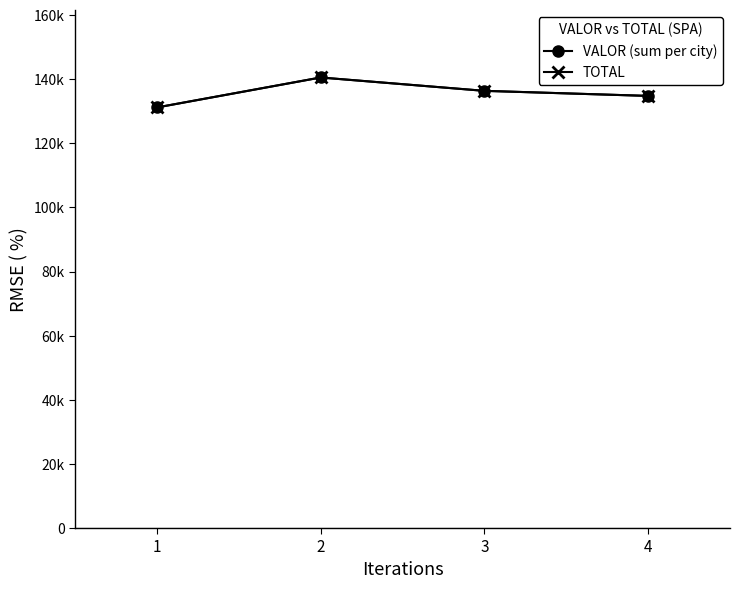

Which category has the lowest value in the VALOR (sum per city) series?

1